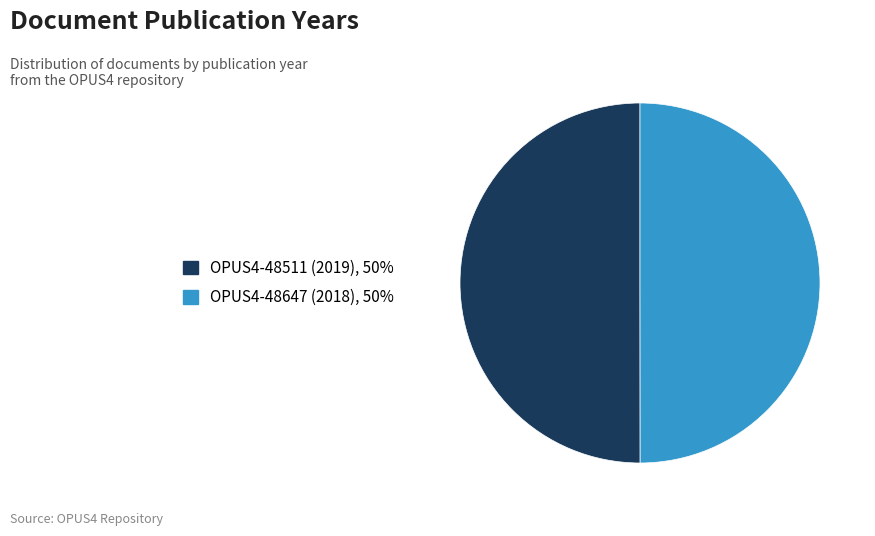

How many segments does this pie chart have?

2